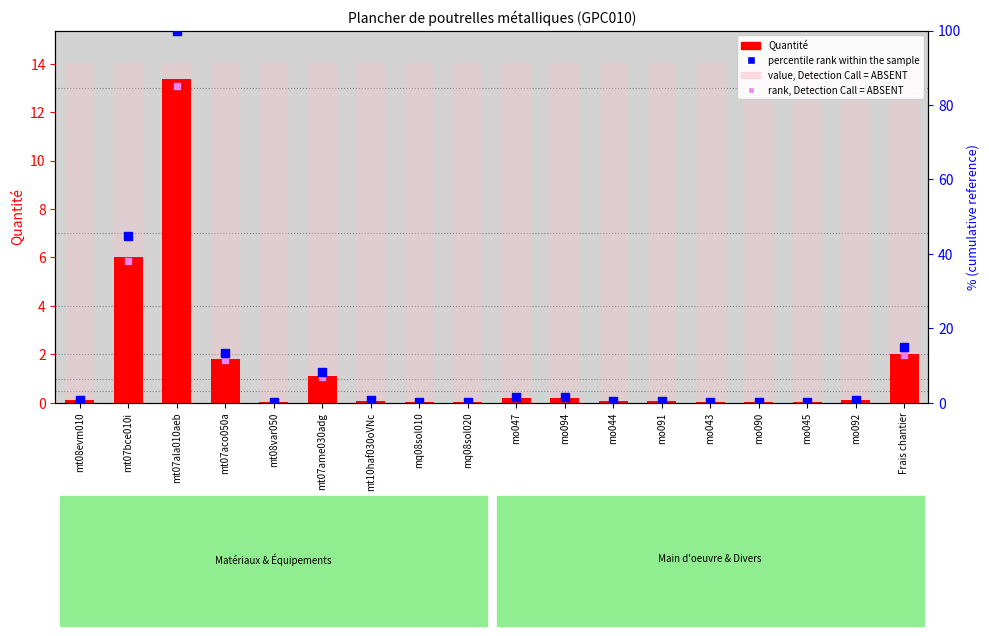

Which series has the largest total across all categories?

value, Detection Call = ABSENT